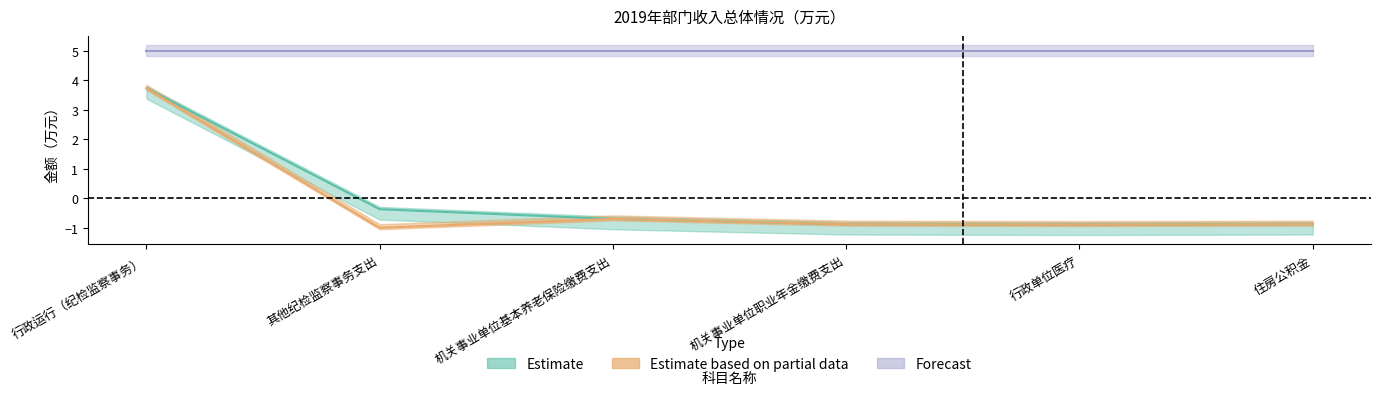

Does the chart display data point markers on the line(s)?

No